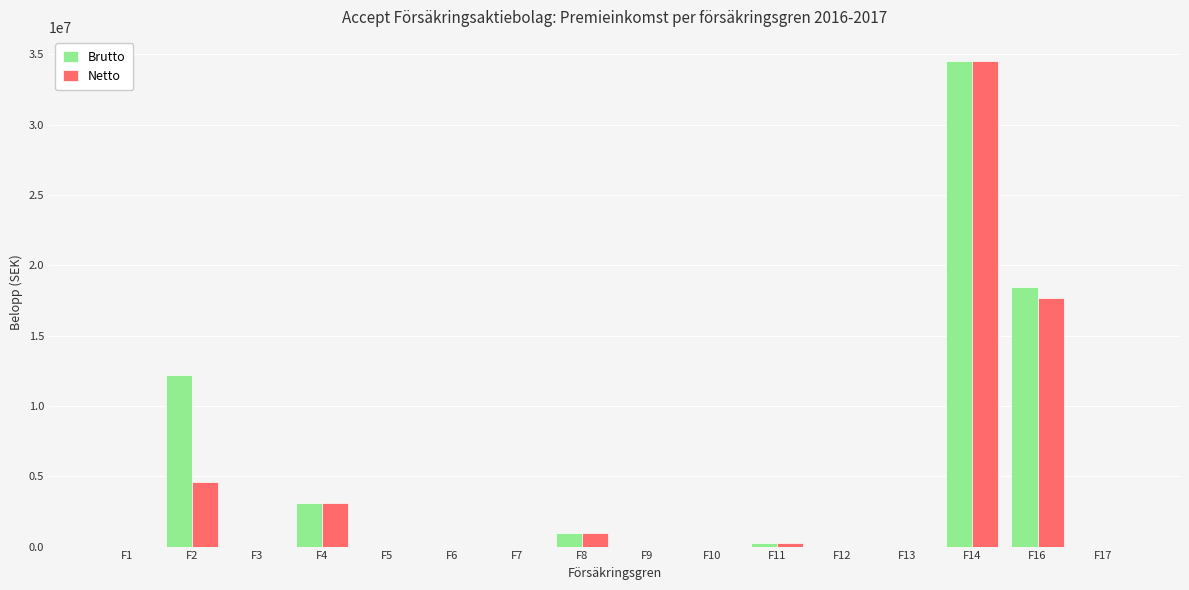

The value of Brutto at F3 is 0. True or false?

True